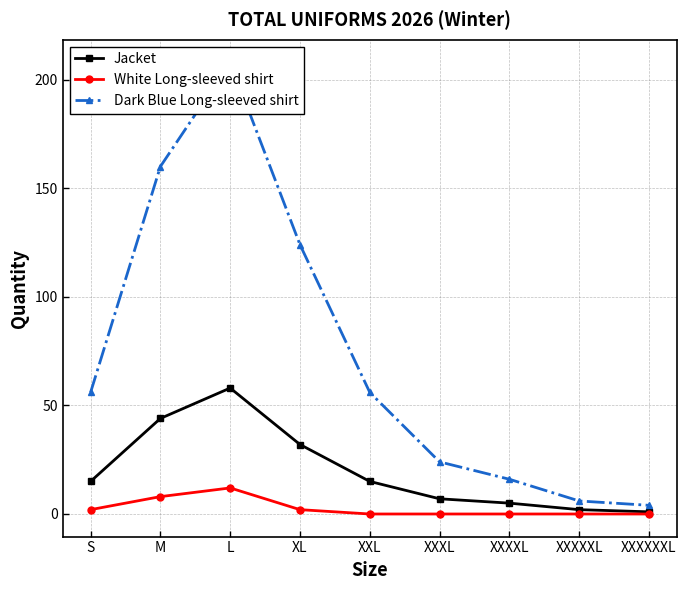

True or false: Jacket and Dark Blue Long-sleeved shirt intersect in this chart.

False